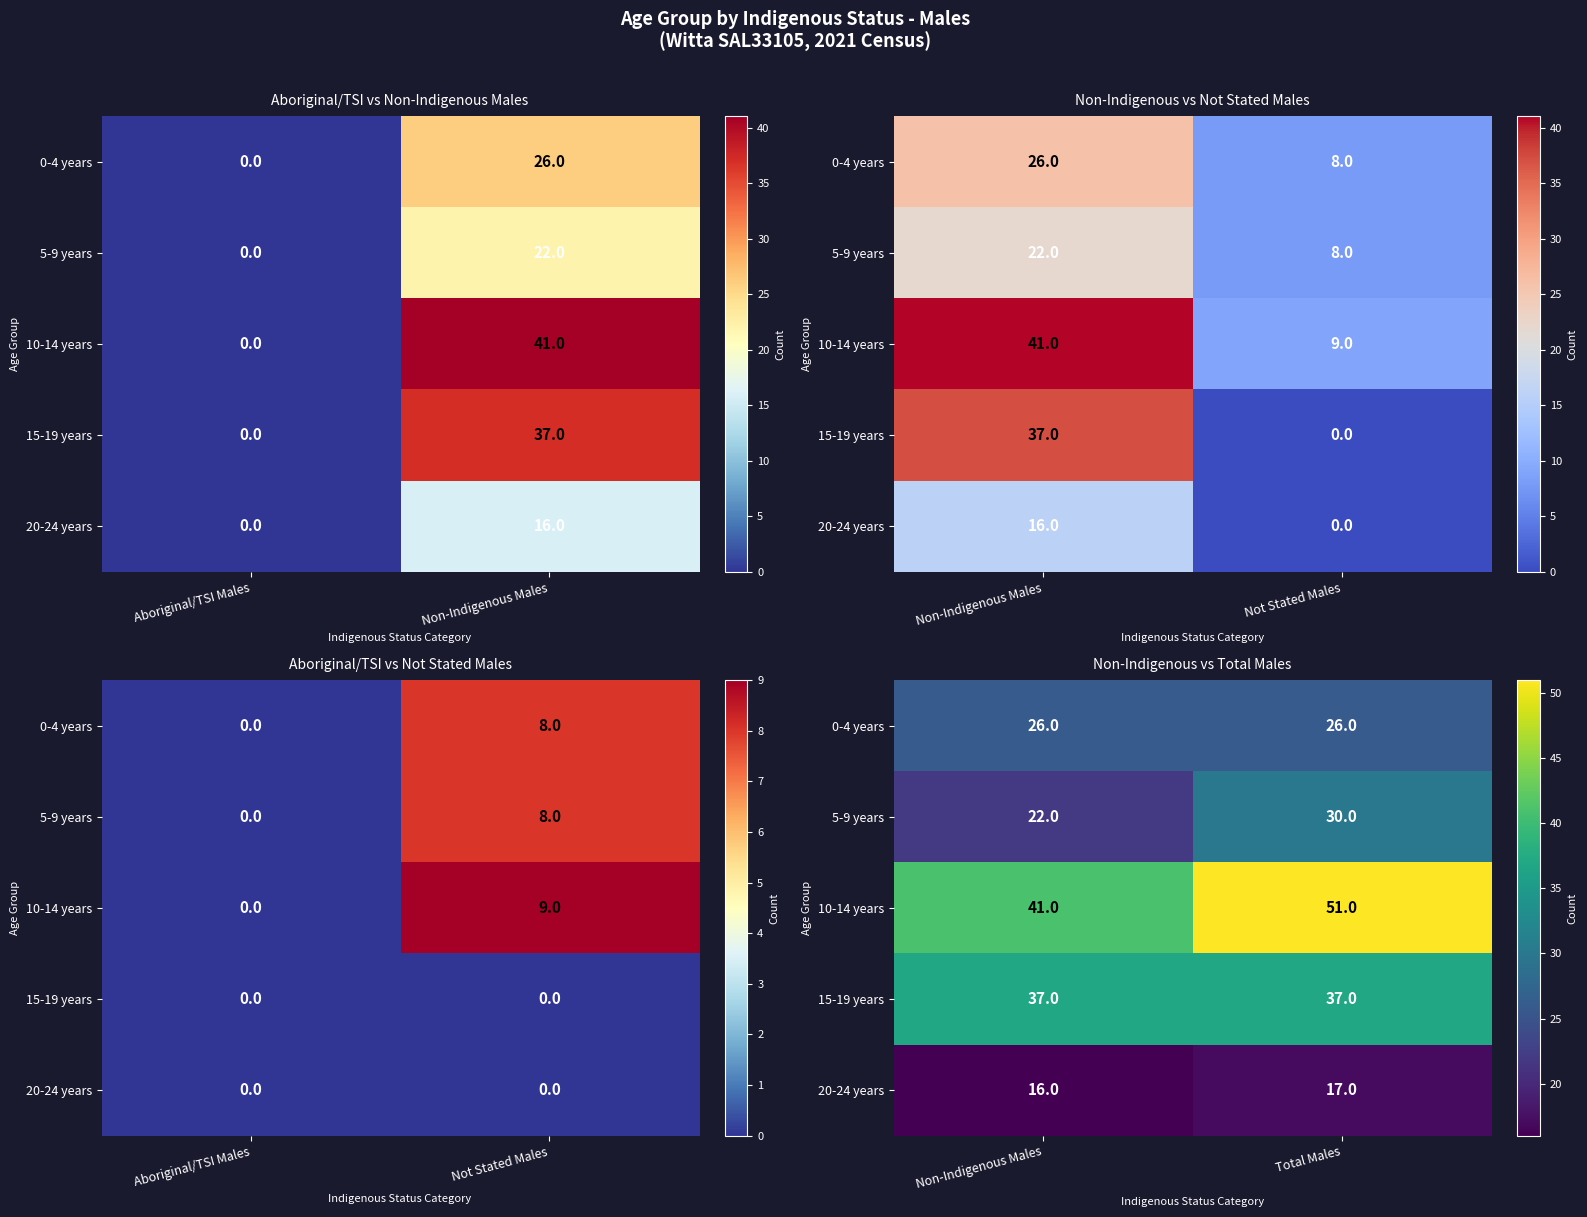

True or false: 0-4 years has a value of 14 at Total Males.

False